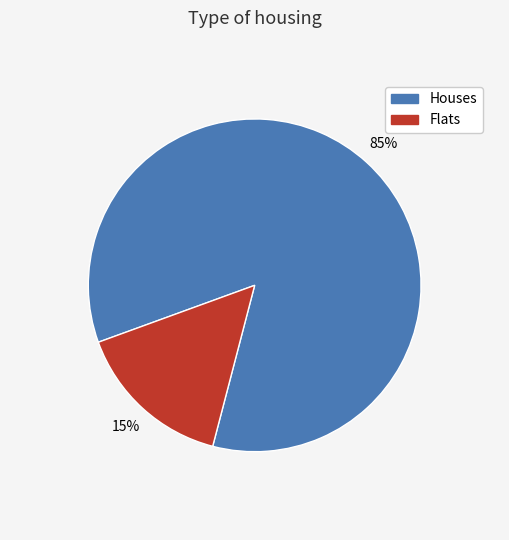

Which slice is the largest?

Houses